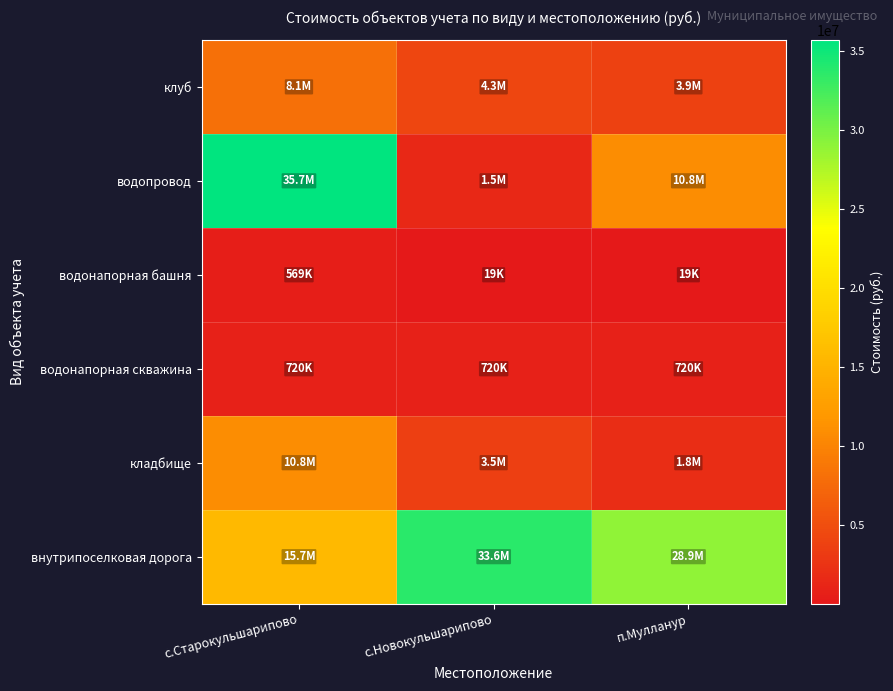

What is the maximum value shown in the chart?

35717471.1